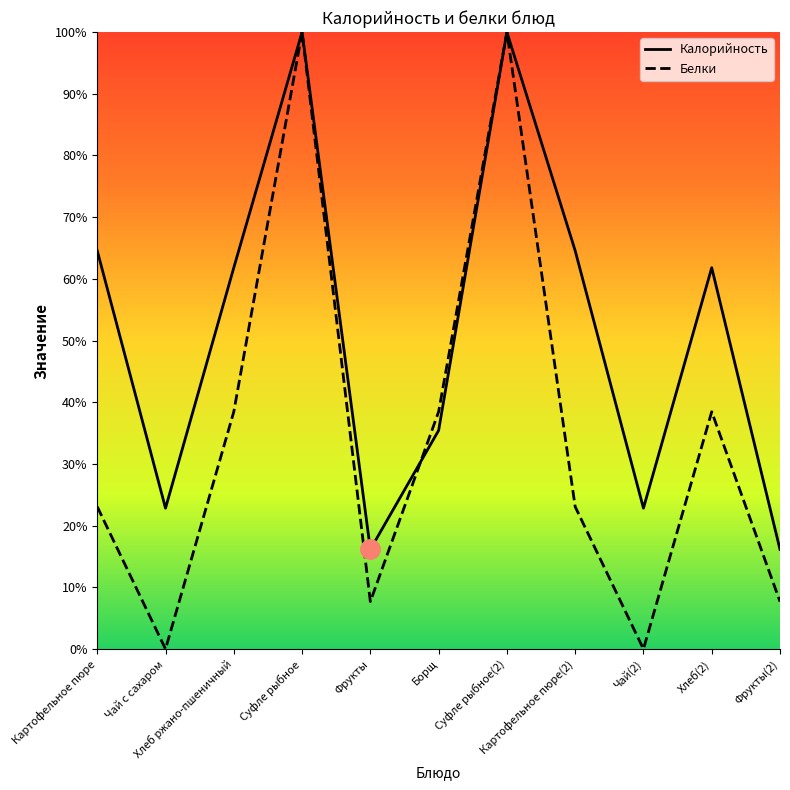

How many lines are shown in the chart?

2